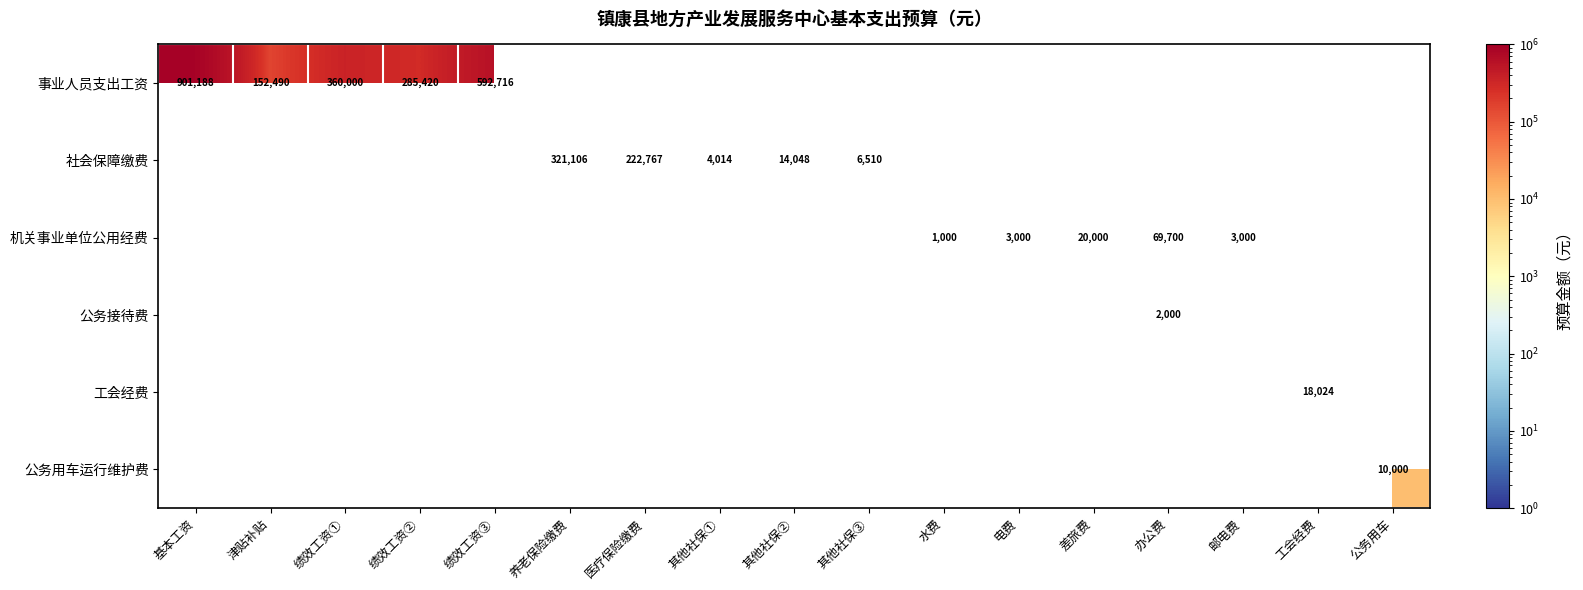

The value of 机关事业单位公用经费 at 电费 is 1887. True or false?

False